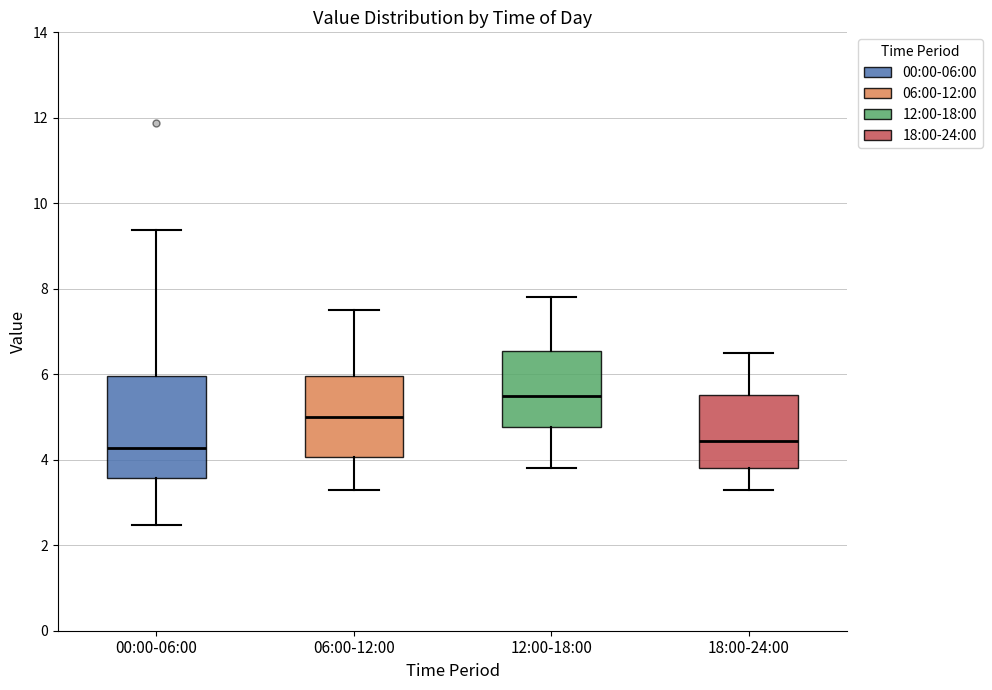

Reading left to right, transcribe this box plot: for each box, give where its median line is, the range the box spans, and where its two whiskers end, as read against the y-axis. The values are not printed on the chart, so give them approximately, as read against the axis.

00:00-06:00: median 4.2, box 3.6 to 6.0, whiskers 2.4 to 9.4
06:00-12:00: median 5.0, box 4.0 to 6.0, whiskers 3.4 to 7.6
12:00-18:00: median 5.6, box 4.8 to 6.6, whiskers 3.8 to 7.8
18:00-24:00: median 4.4, box 3.8 to 5.6, whiskers 3.4 to 6.6